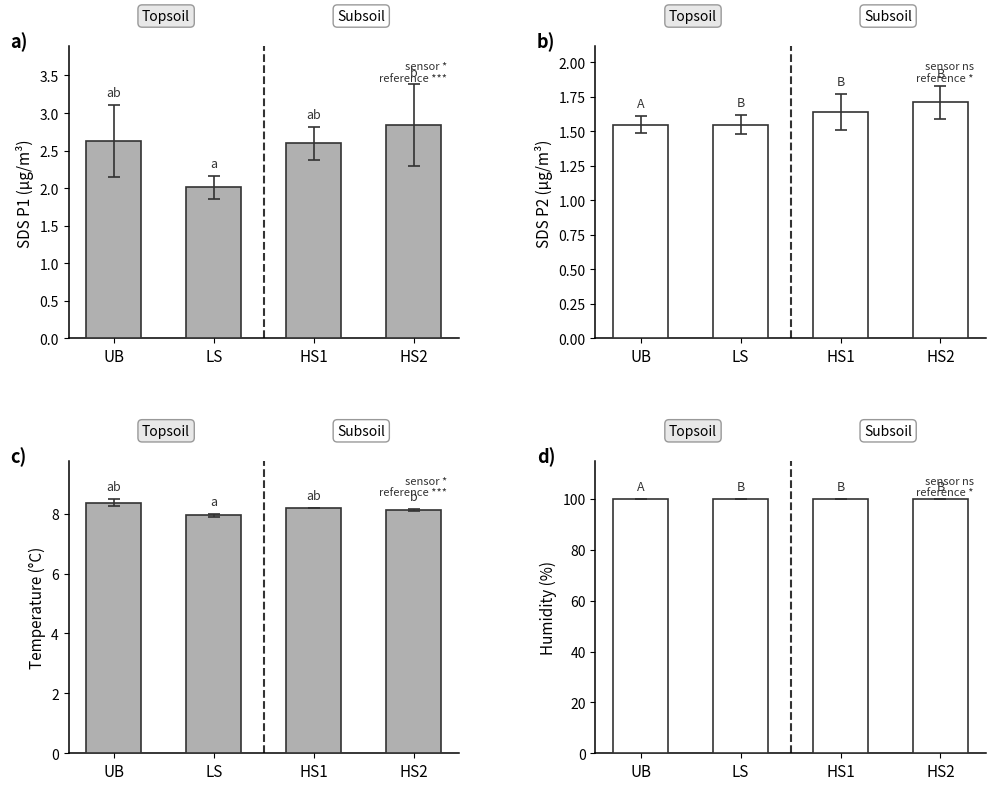

At how many categories does at least one series exceed 72?

4